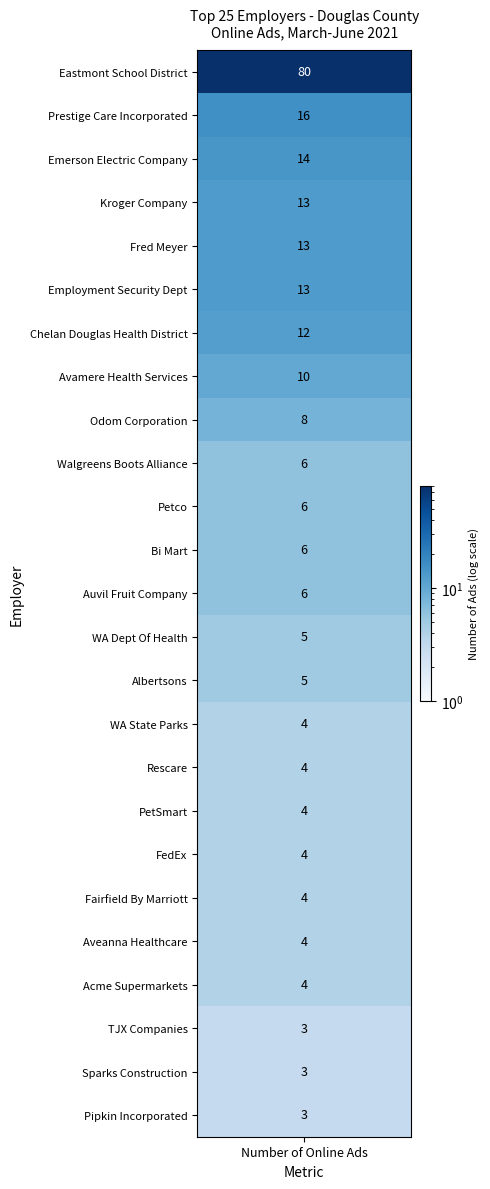

What is the maximum value shown in the chart?

80